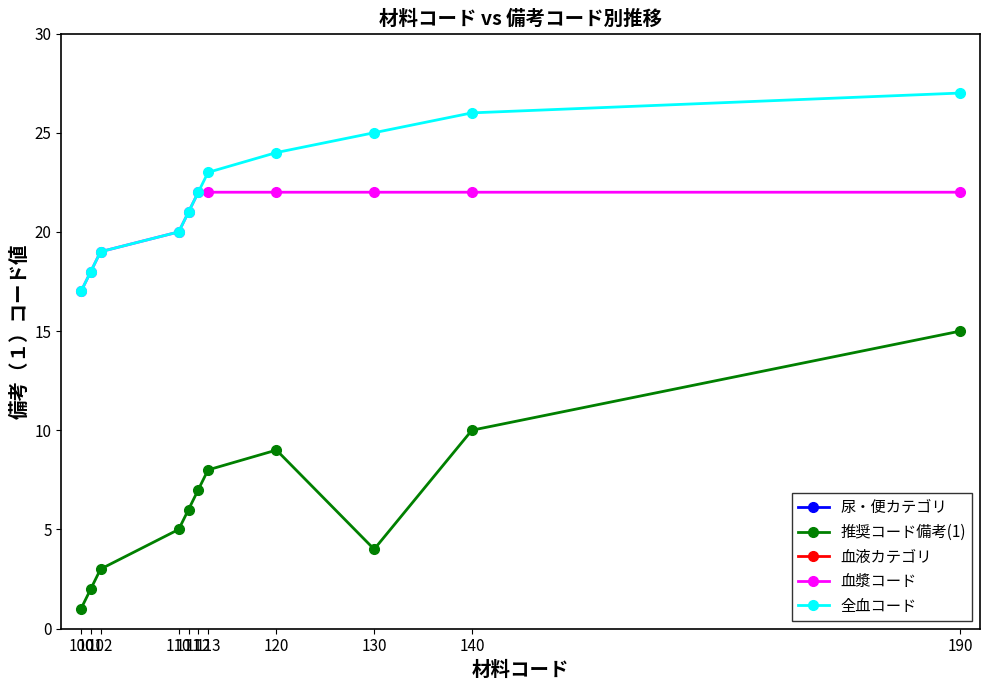

True or false: 推奨コード備考(1) and 全血コード intersect in this chart.

False